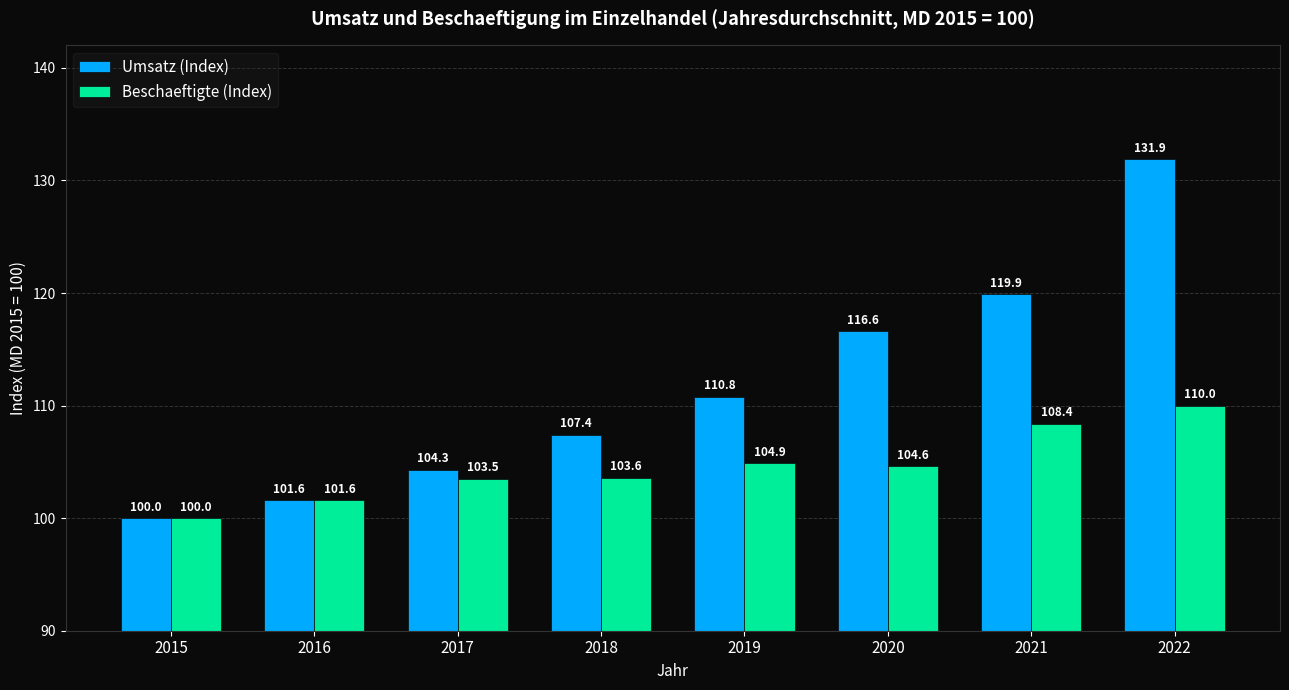

What is the total value across all series at 2022?

241.9